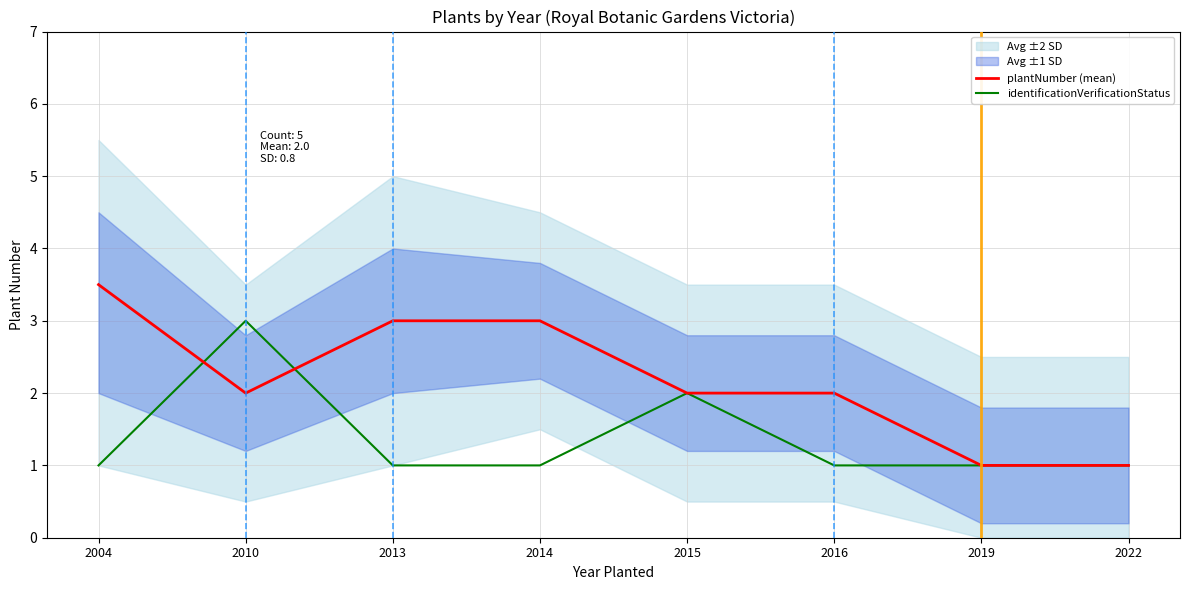

At which category is the sum across all series the highest?

2010